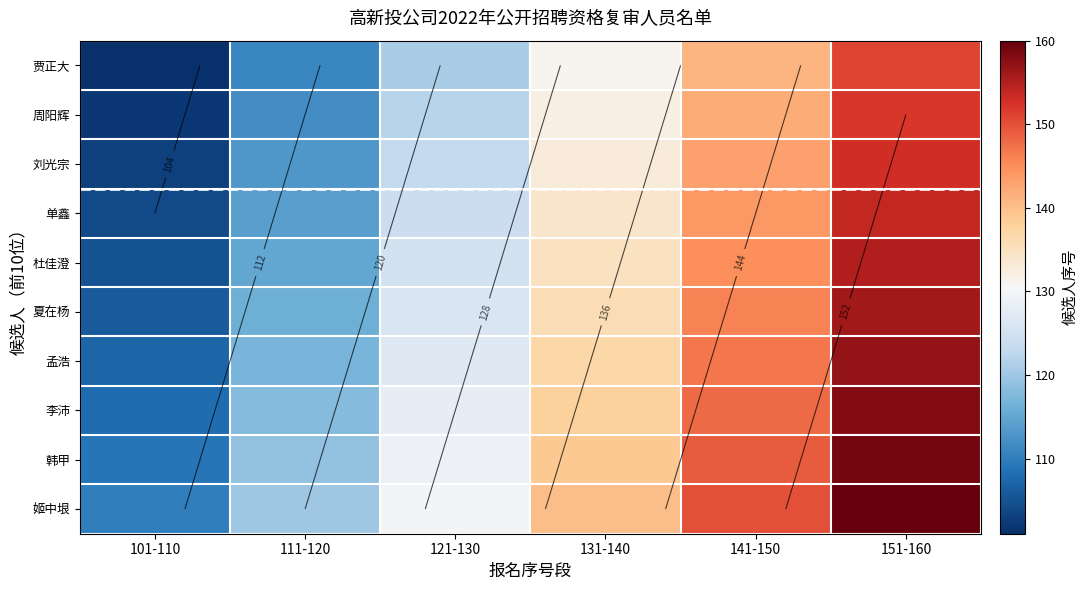

Which series has the widest spread of values?

贾正大